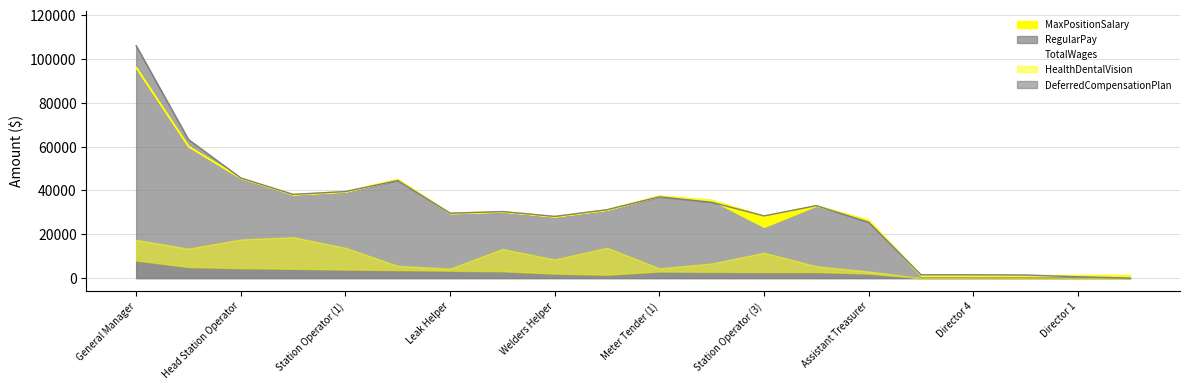

Which series has the largest range (max minus min)?

TotalWages